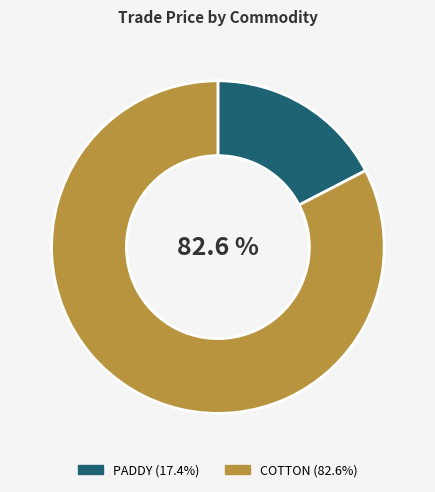

Is there any slice that represents more than half of the pie?

Yes